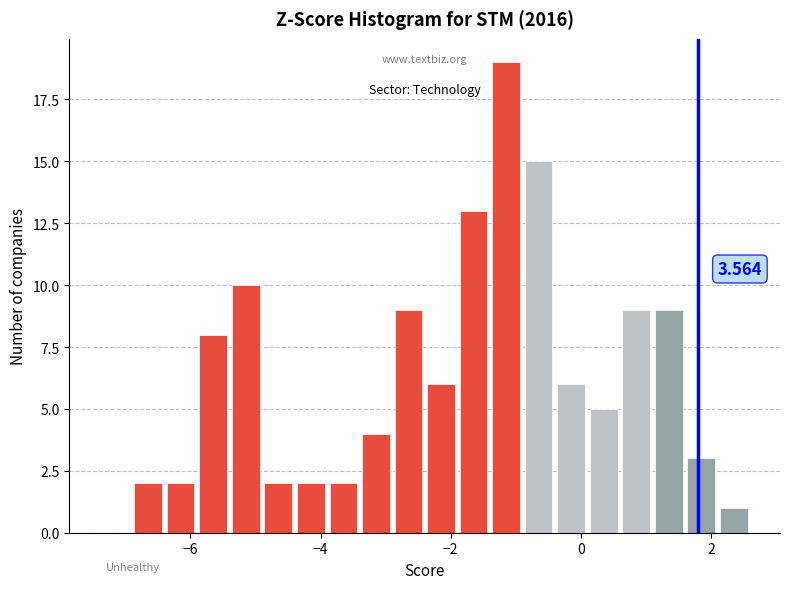

Around what value on the x-axis is the tallest bar? Give the approximate position of its centre, as read against the axis.

-1.2